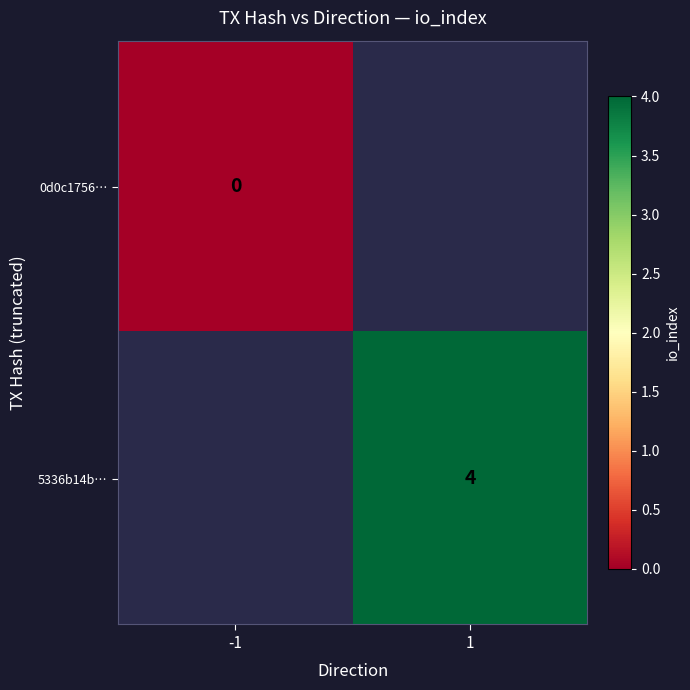

Is the value of 5336b14b… at 1 greater than the value of 0d0c1756… at -1?

Yes